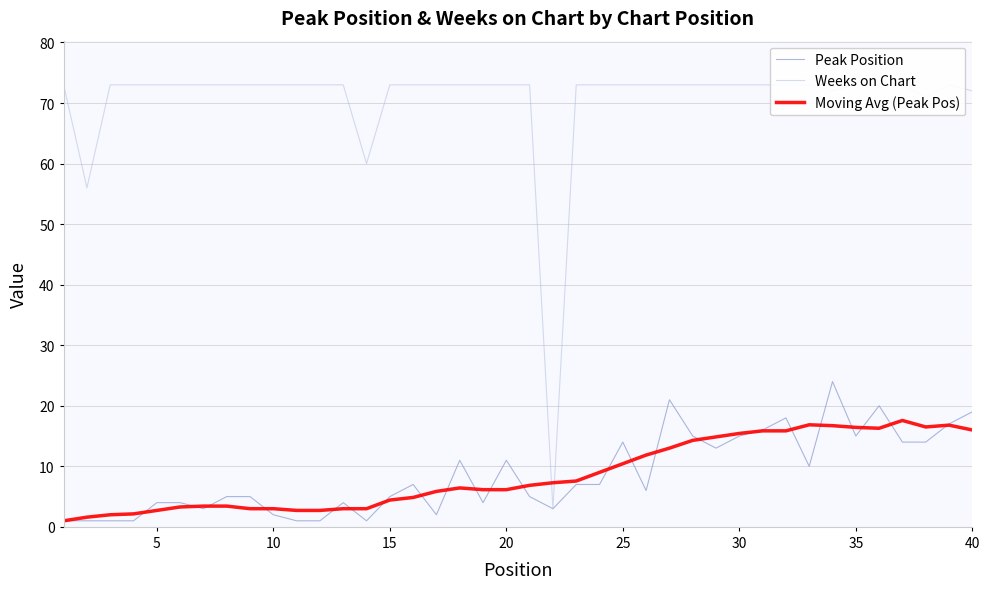

What is the sum of all Peak Position values?

347.0